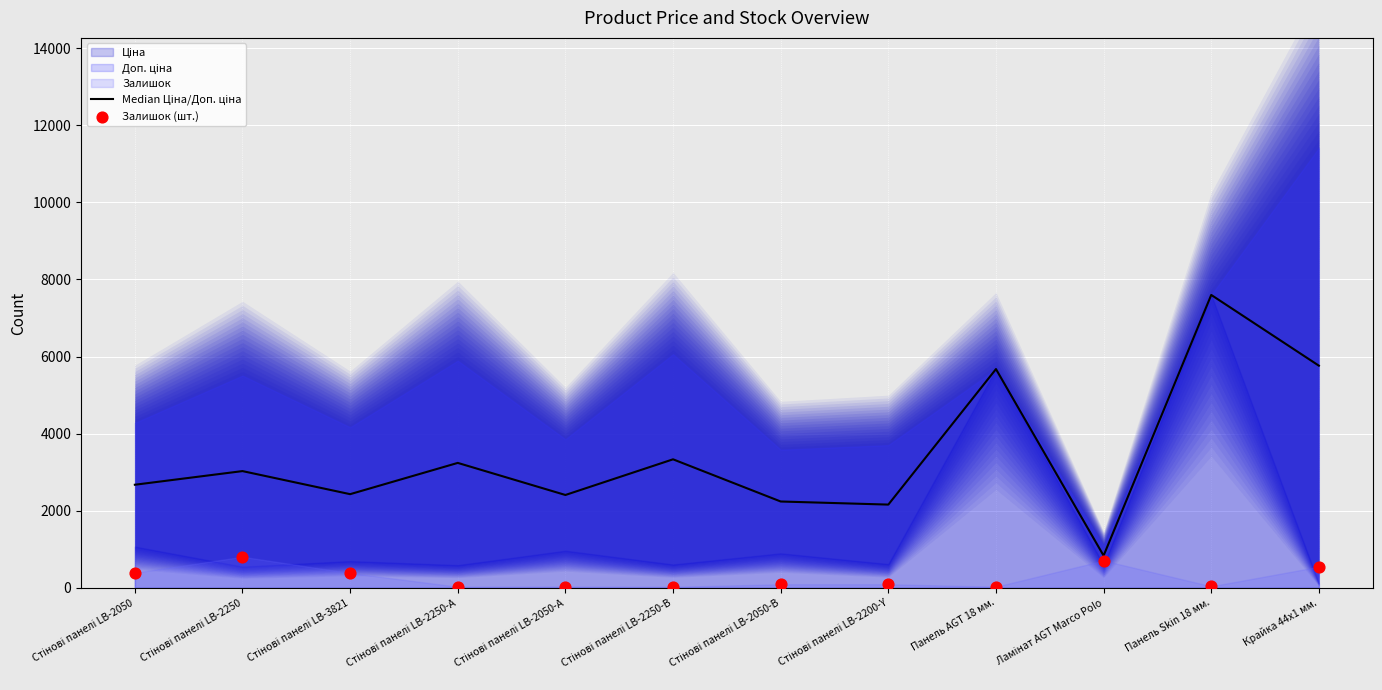

At which category is the sum across all series the highest?

Панель Skin 18 мм.